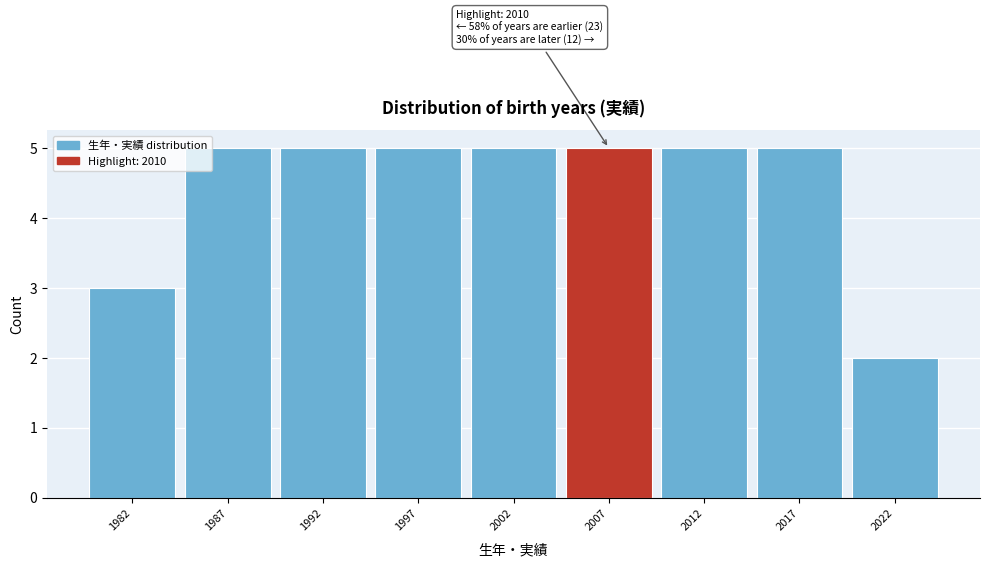

Reading right to left, what are all the values shown in this chart?

2	5	5	5	5	5	5	5	3